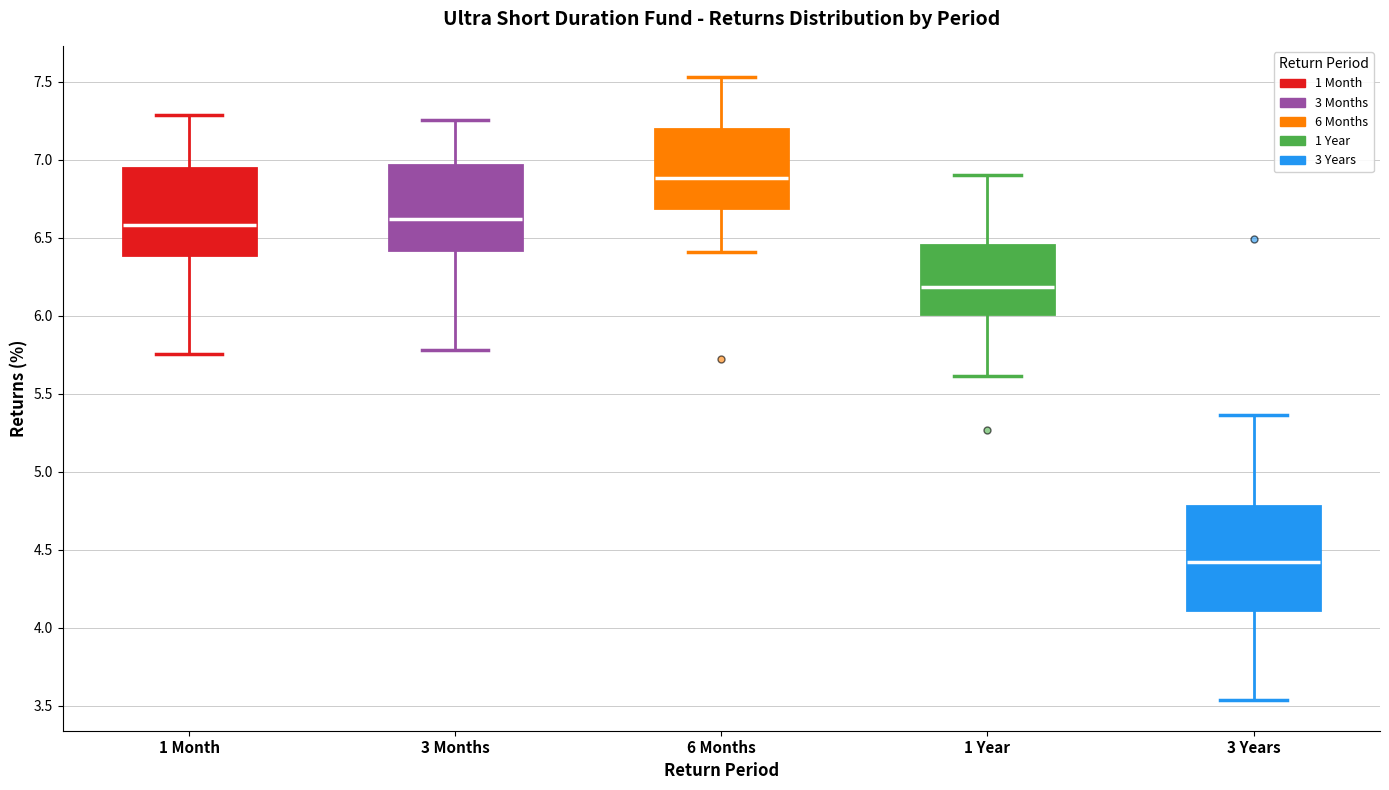

Reading left to right, transcribe this box plot: for each box, give where its median line is, the range the box spans, and where its two whiskers end, as read against the y-axis. The values are not printed on the chart, so give them approximately, as read against the axis.

1 Month: median 6.60, box 6.40 to 6.95, whiskers 5.75 to 7.30
3 Months: median 6.60, box 6.40 to 6.95, whiskers 5.80 to 7.25
6 Months: median 6.90, box 6.70 to 7.20, whiskers 6.40 to 7.55
1 Year: median 6.20, box 6.00 to 6.45, whiskers 5.60 to 6.90
3 Years: median 4.40, box 4.10 to 4.80, whiskers 3.55 to 5.35